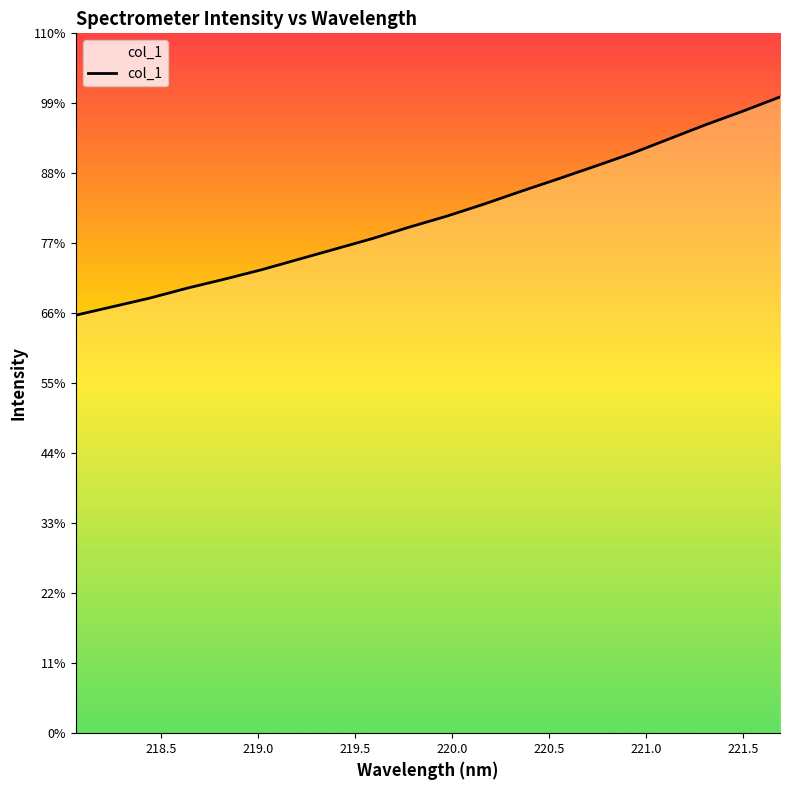

Is it true that the value at 218.0596 is 1202.6?

False